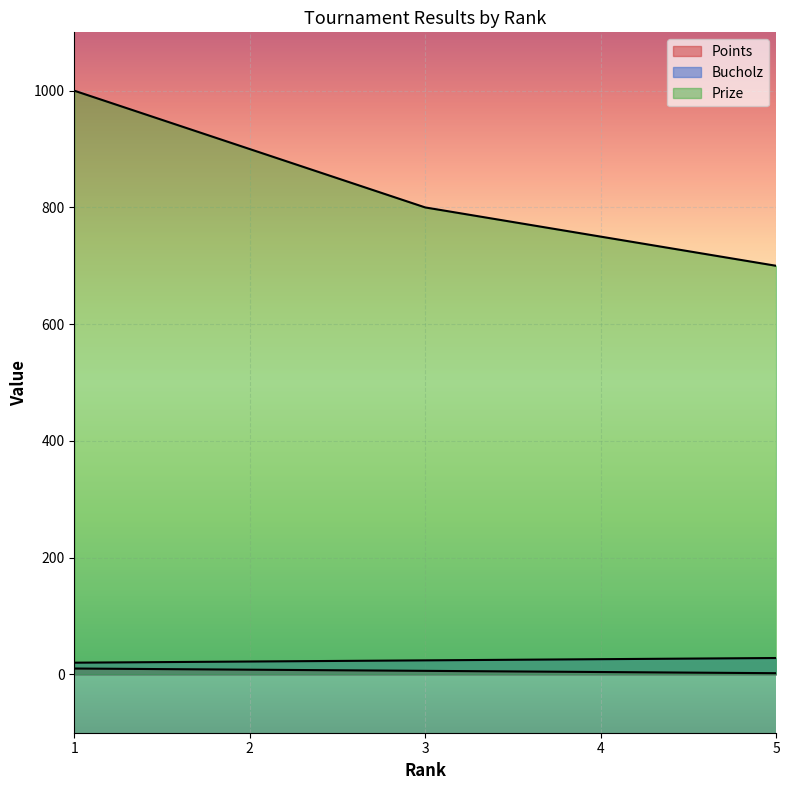

True or false: Bucholz has more than 0 interior local peaks.

False